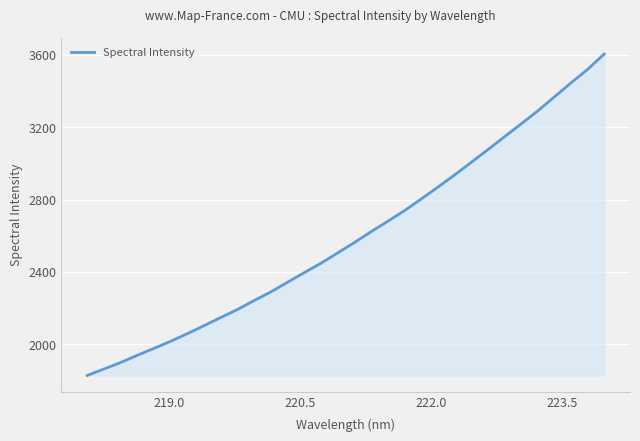

Reading left to right, transcribe all the data shown in this chart.

1827.4	1863.2	1899.1	1939.0	1977.2	2016.6	2058.8	2102.9	2147.8	2192.1	2241.5	2289.4	2342.6	2395.7	2447.6	2504.4	2561.7	2621.6	2679.1	2737.5	2801.8	2867.3	2934.7	3004.2	3074.3	3146.0	3217.1	3289.1	3366.6	3444.4	3519.1	3604.2